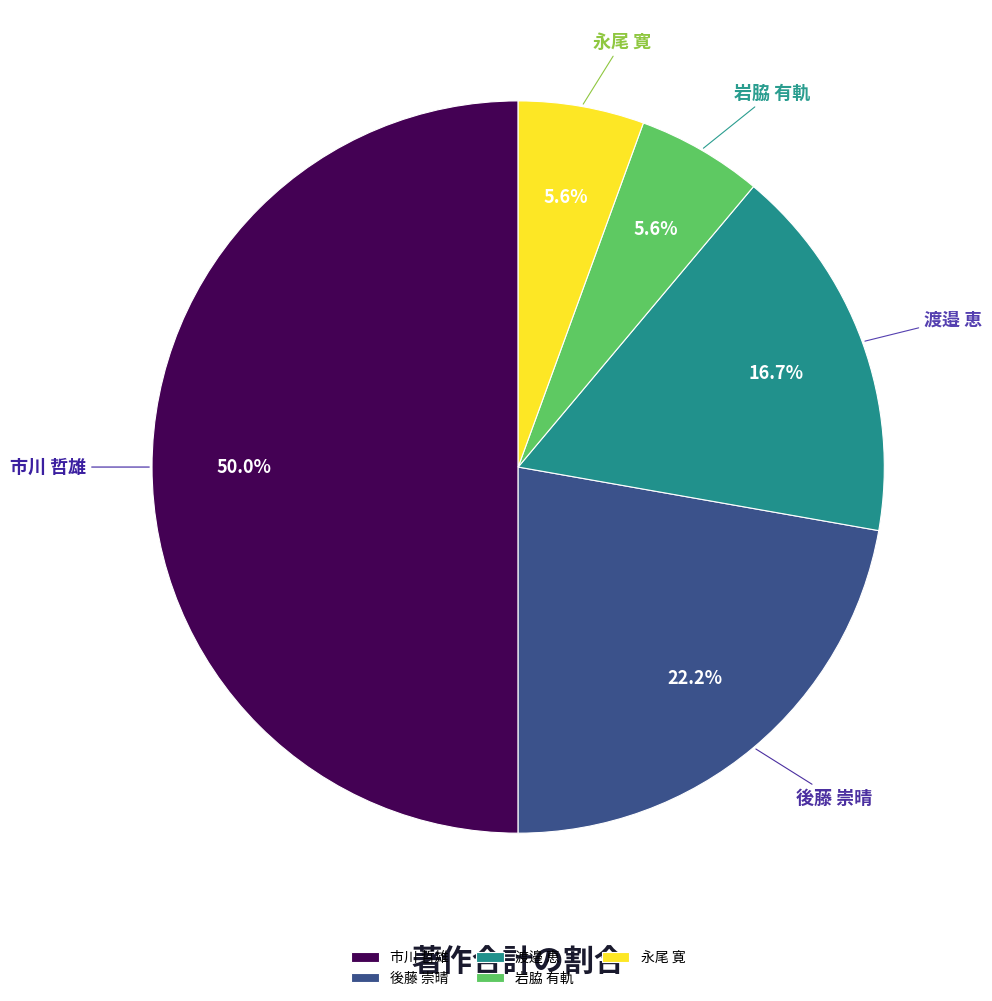

Which slice is the largest?

市川 哲雄